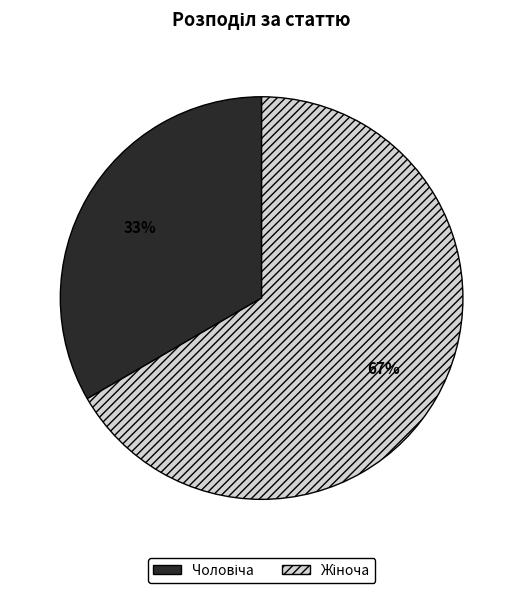

Is there a majority slice in this chart?

Yes